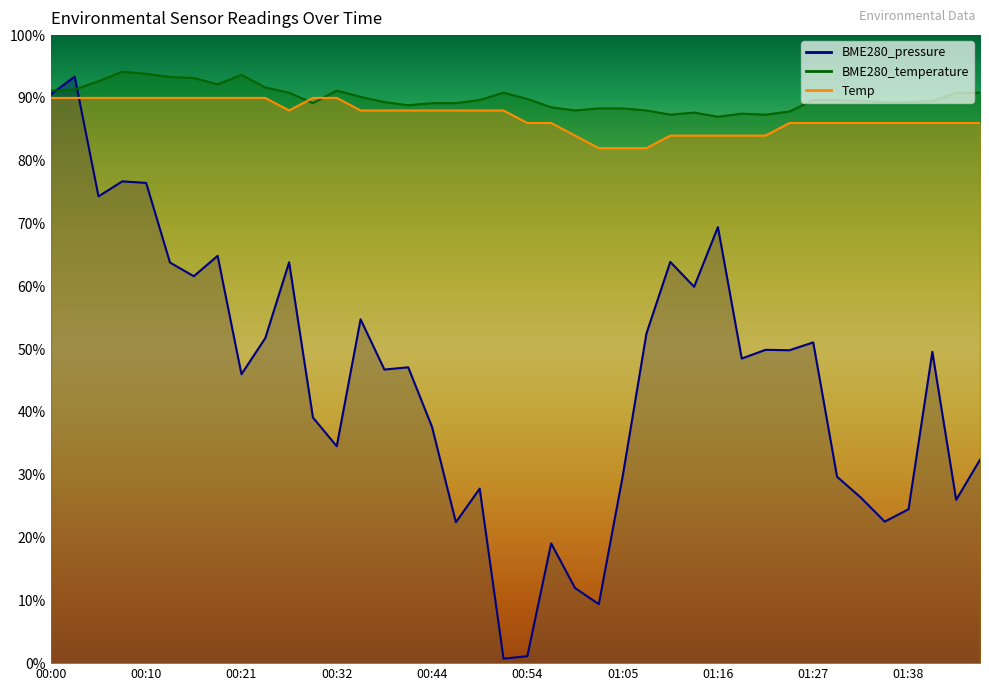

What position from the right is 00:08?

37